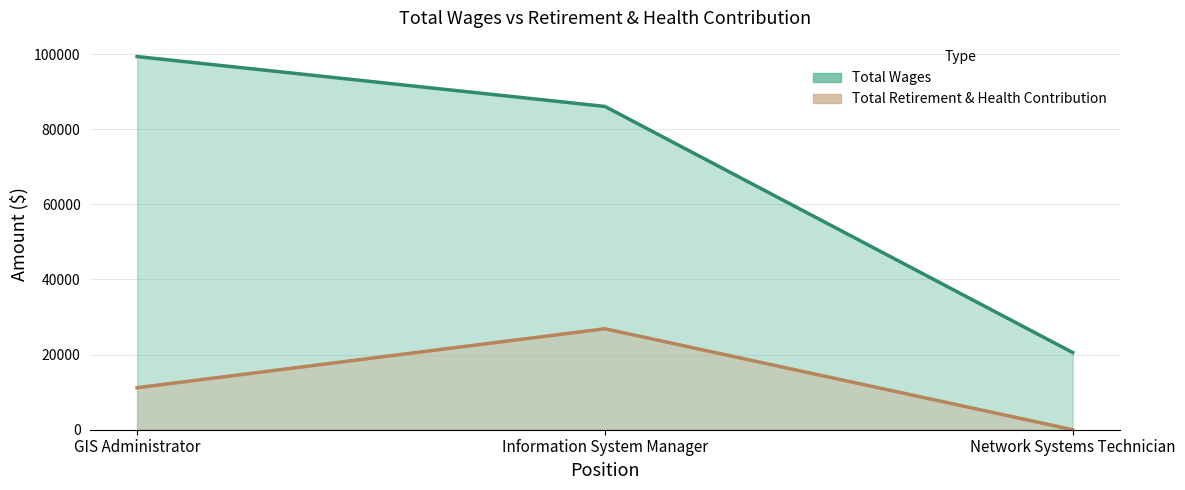

At how many categories does at least one series exceed 56885?

2